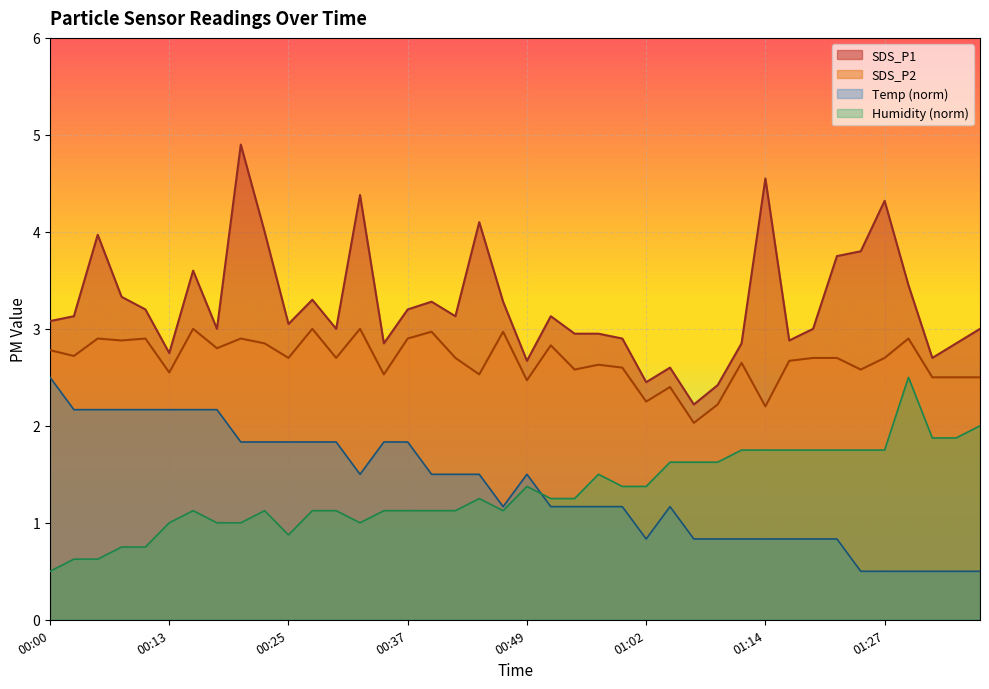

What is the label of the 1st point from the left?

00:00